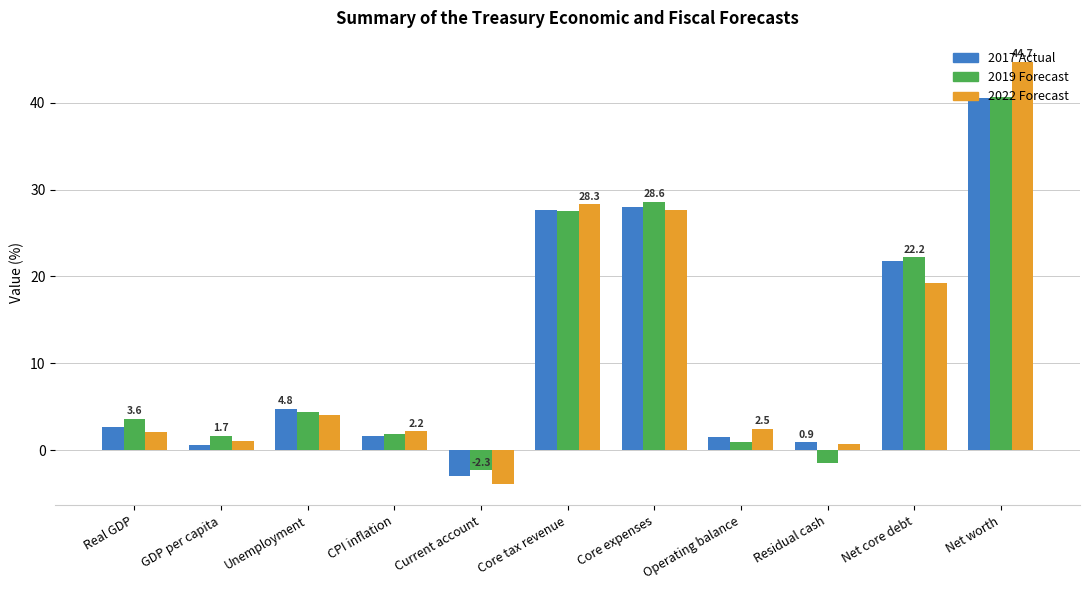

The value of 2019 Forecast at Real GDP is 3.6. True or false?

True